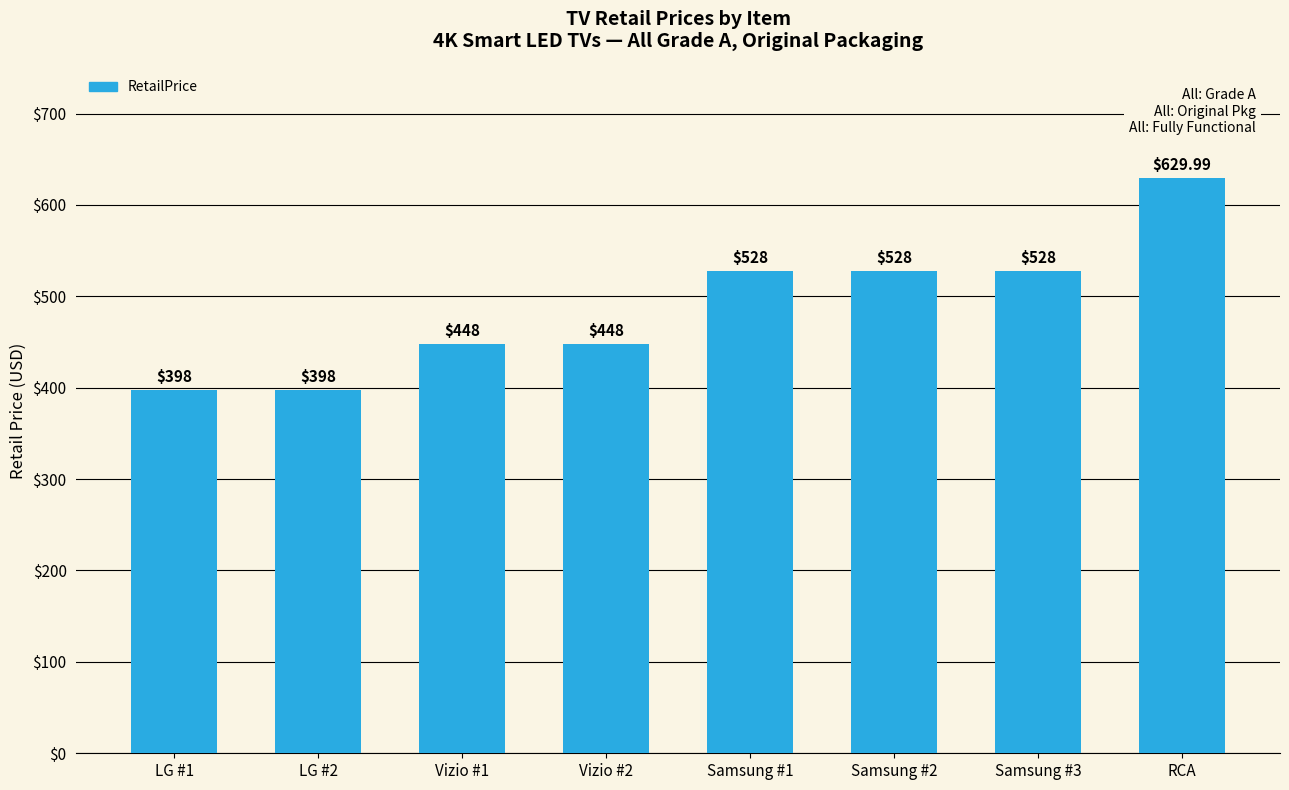

What is the label of the 1st bar from the left?

LG #1